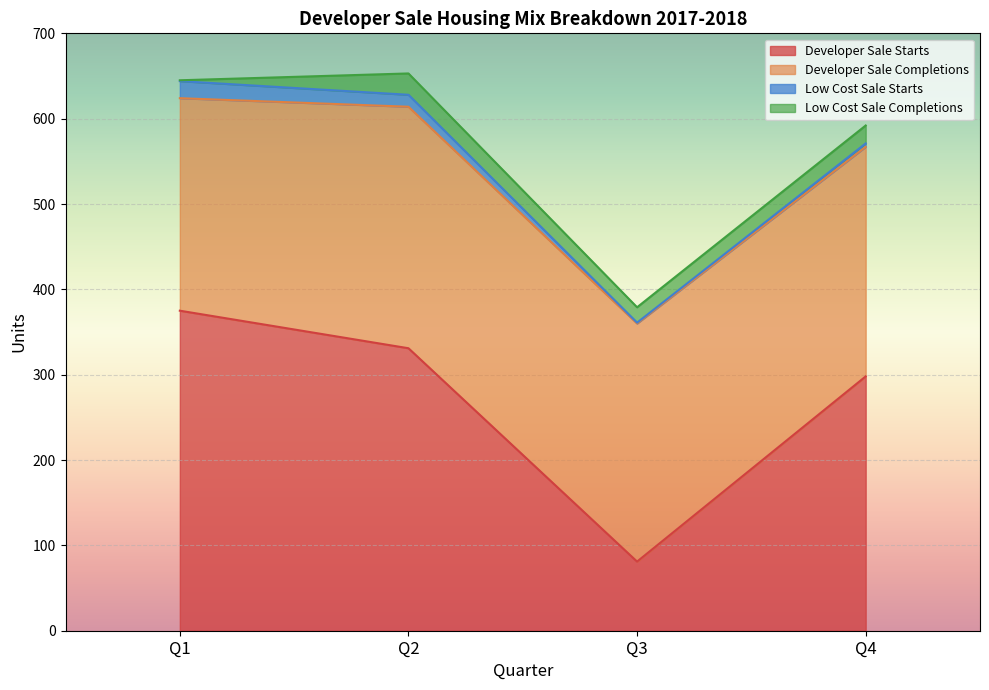

What is the smallest value displayed?

1